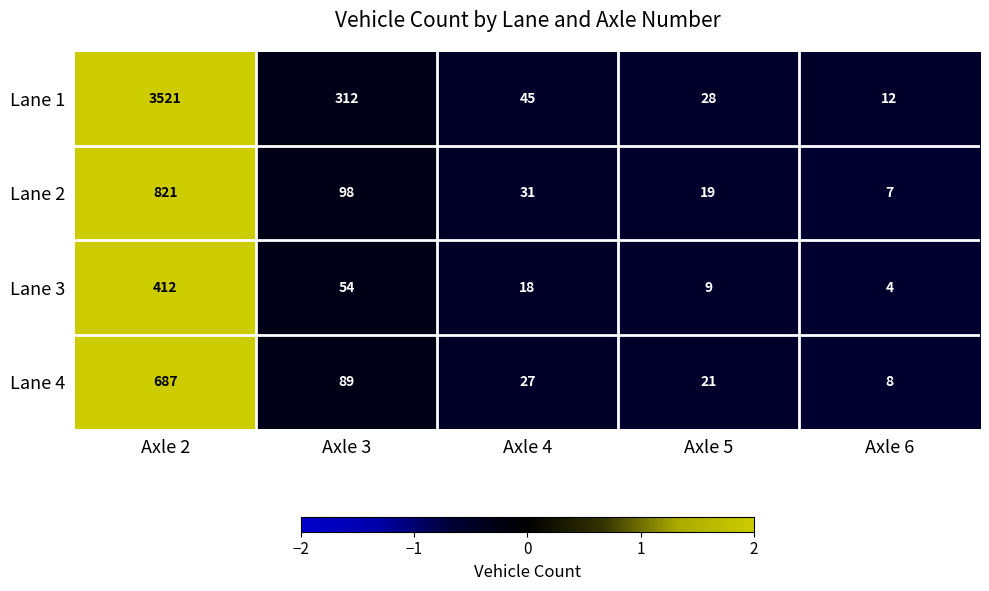

What is the total value across all series at Axle 2?

5441